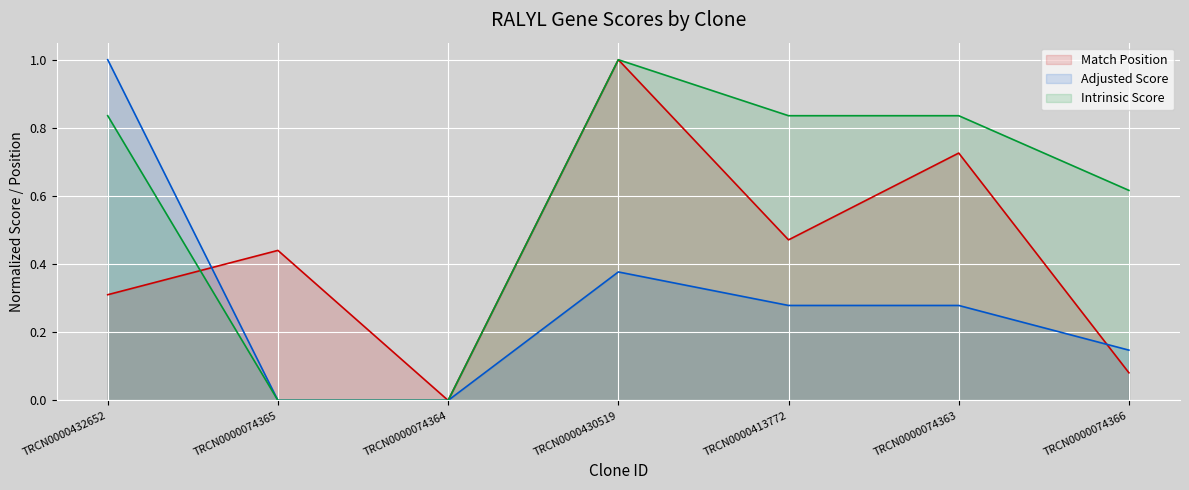

How many interior local peaks does the Adjusted Score series have?

1